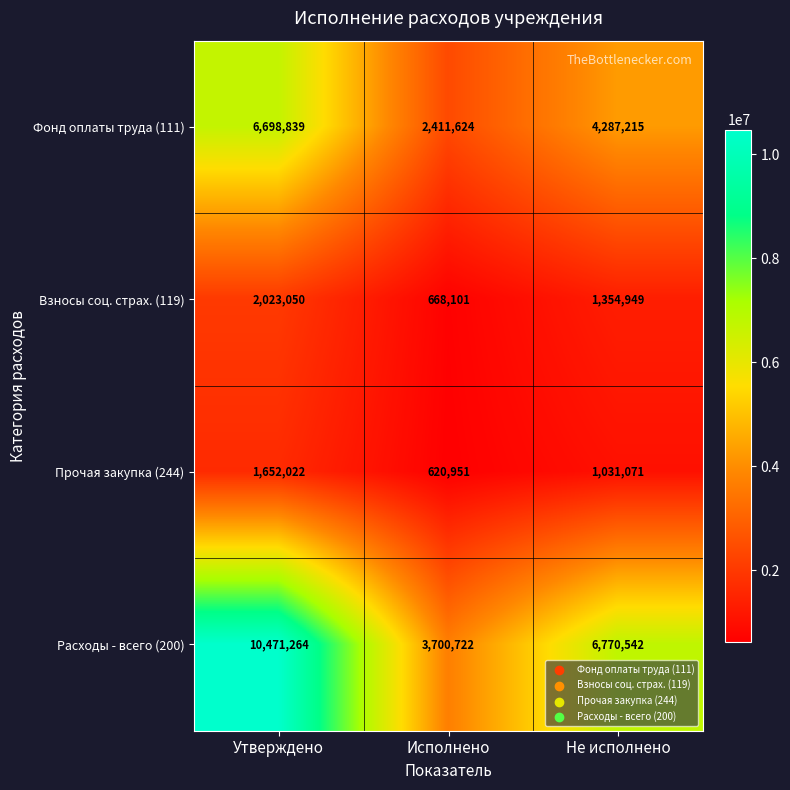

At which category is the sum across all series the highest?

Утверждено